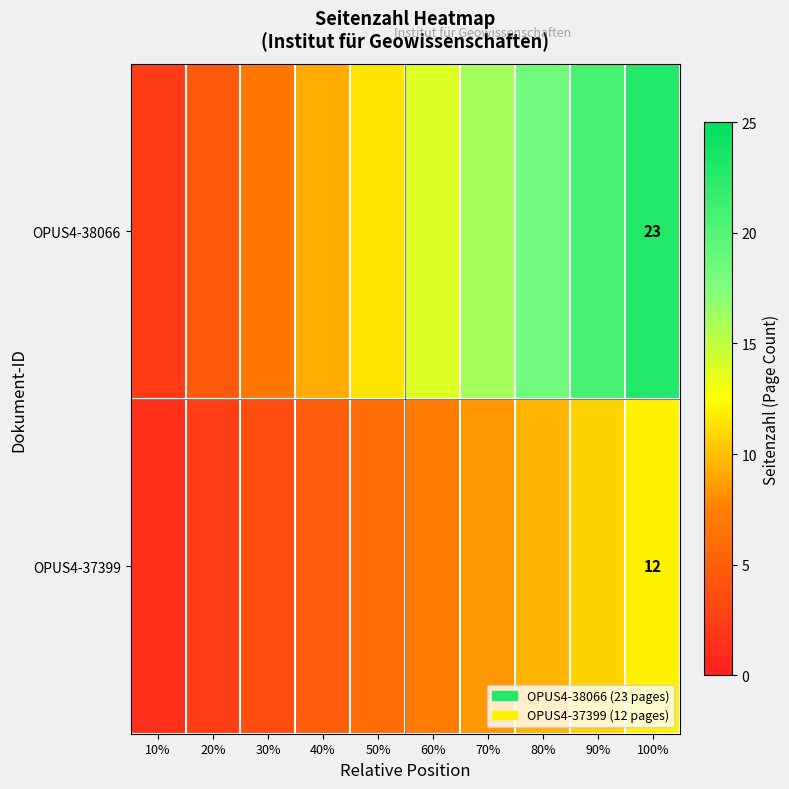

Rank the series at 100% from highest to lowest value.

OPUS4-38066, OPUS4-37399